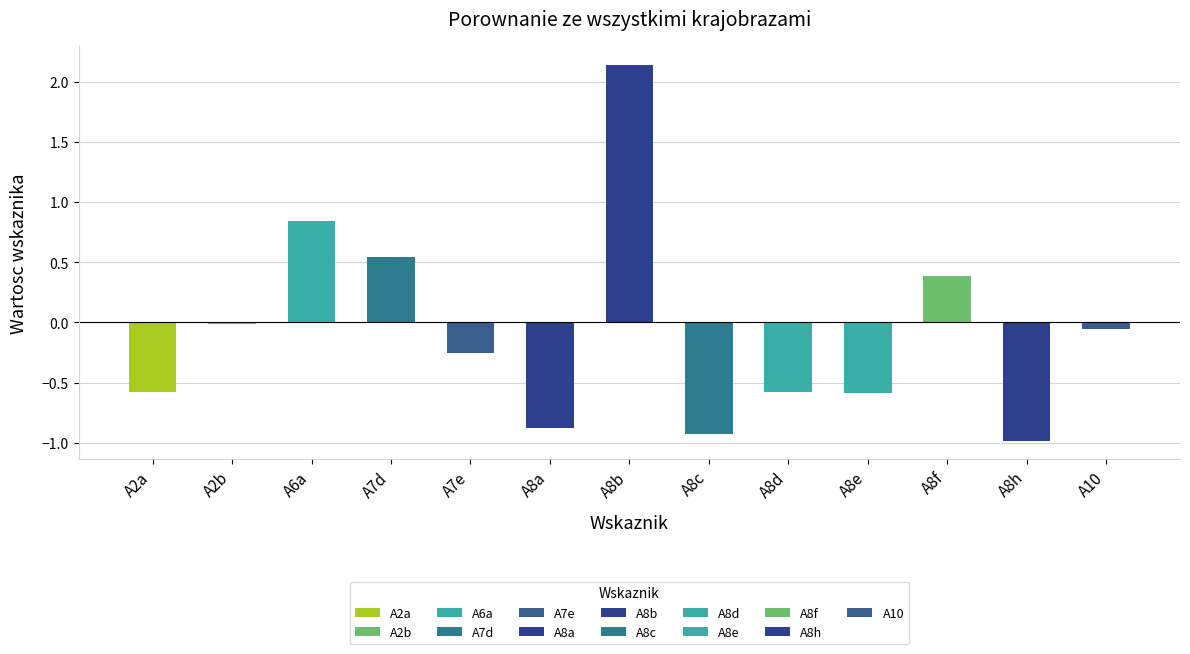

What is the sum of all values?

-0.9